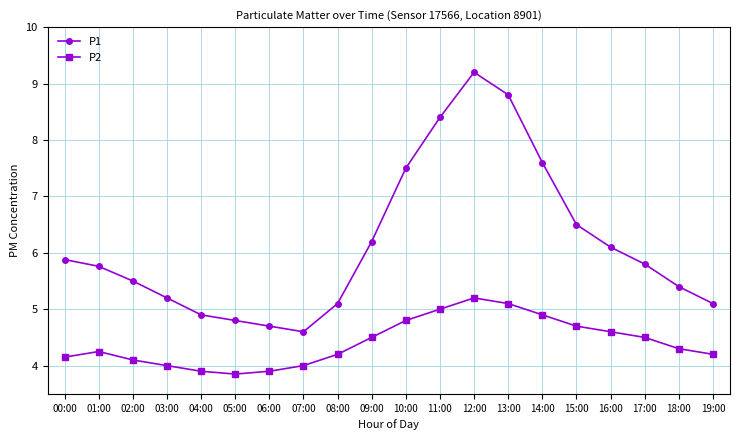

True or false: P2 and P1 intersect in this chart.

False